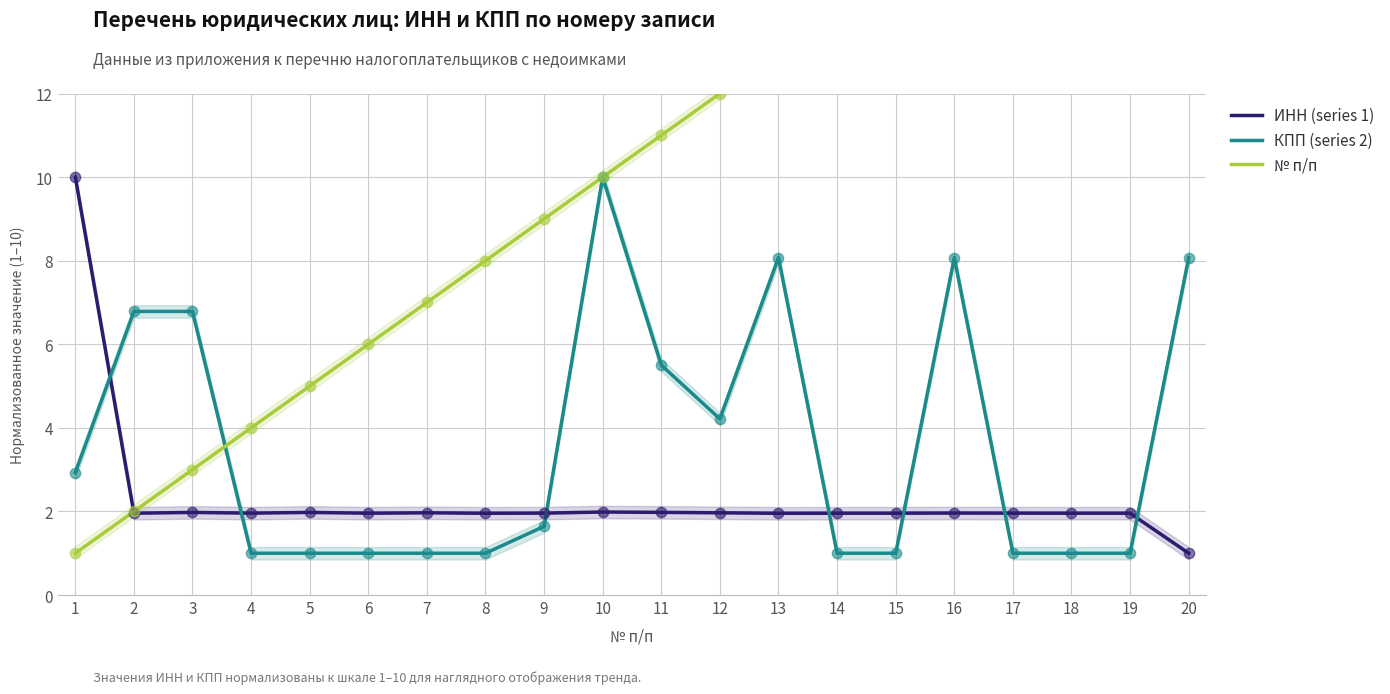

Which series contains the highest Y value?

№ п/п